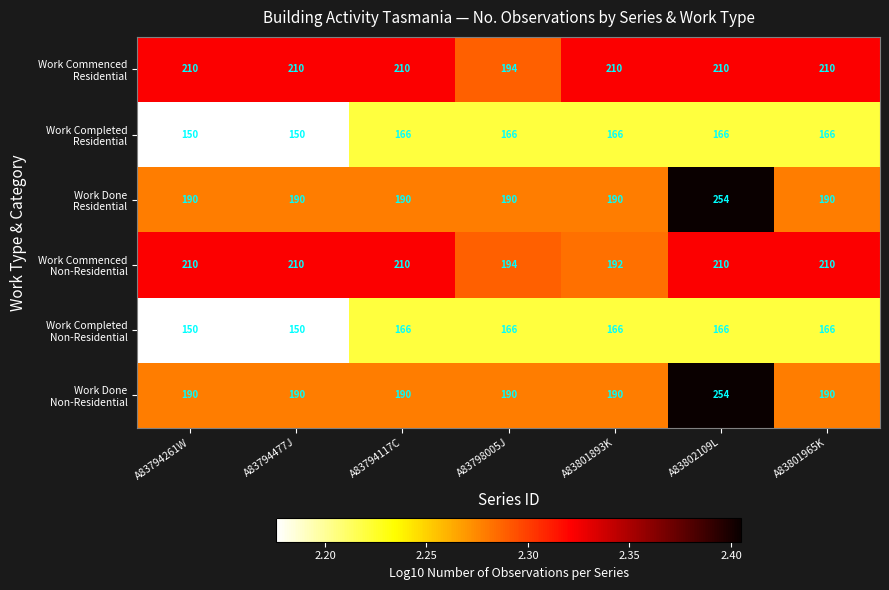

What is the total value across all series at A83801893K?

1114